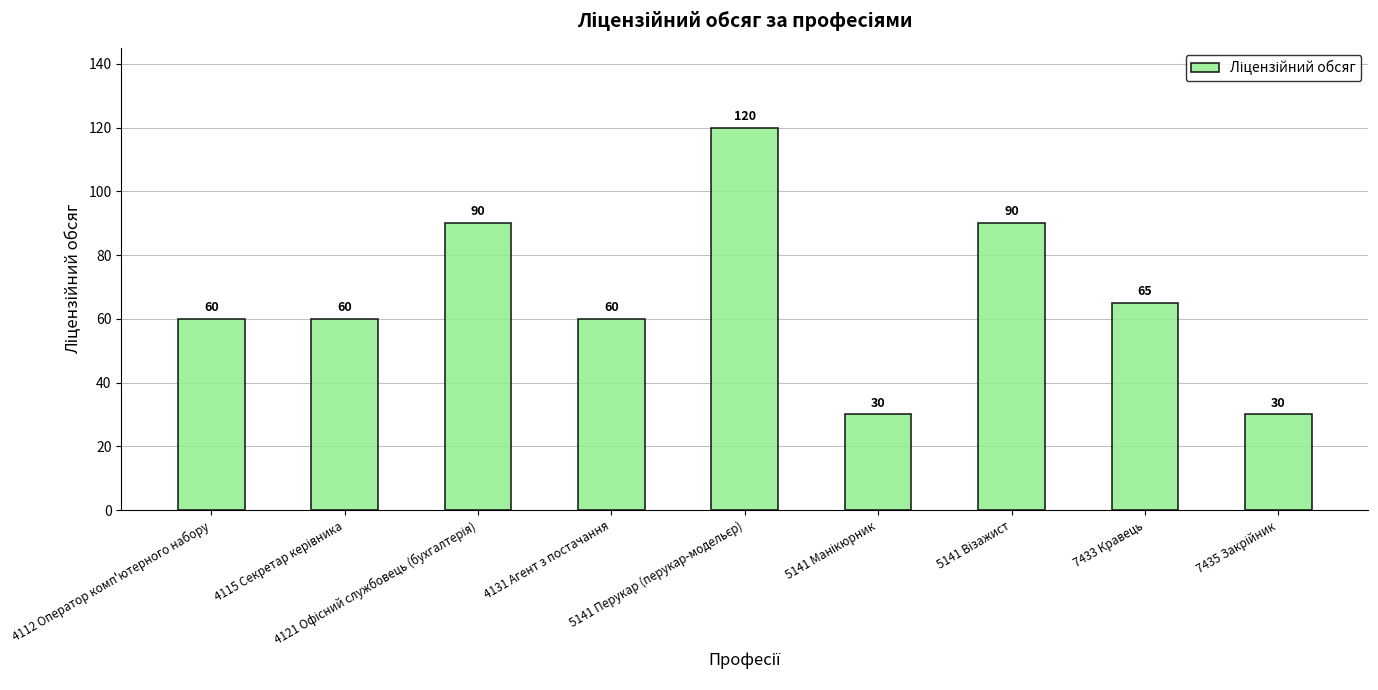

Reading right to left, extract all data points from this chart.

30	65	90	30	120	60	90	60	60